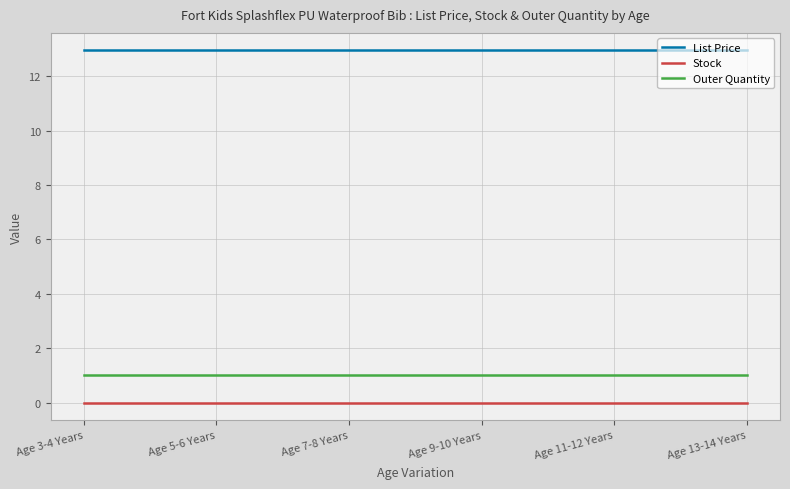

What is the lowest value of the Outer Quantity series?

1.0